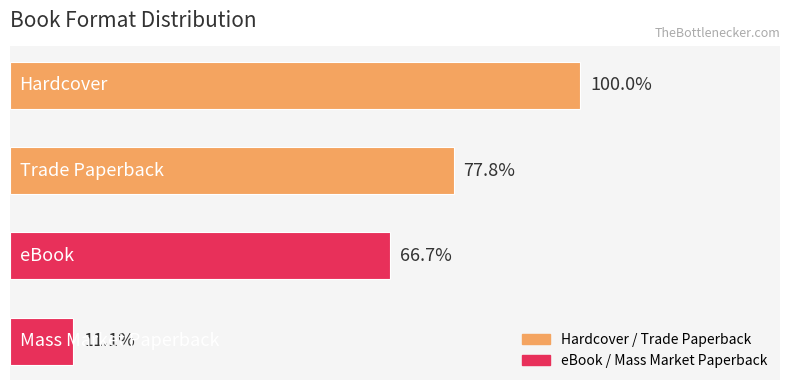

Are the bars horizontal?

Yes